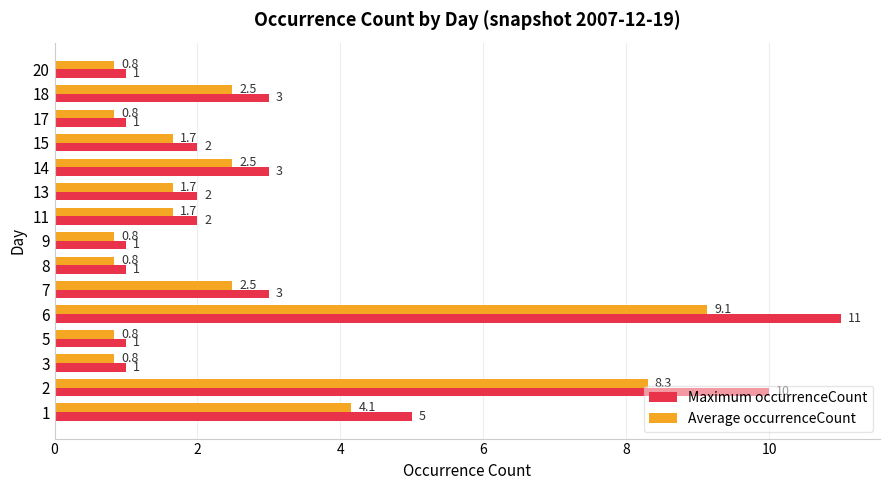

The Maximum occurrenceCount series shows 1.8 at 20. True or false?

False